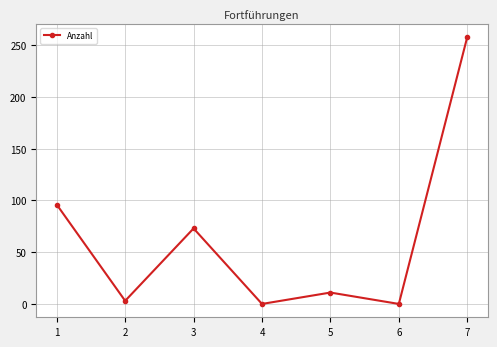

At which label is the value closest to 129?

1